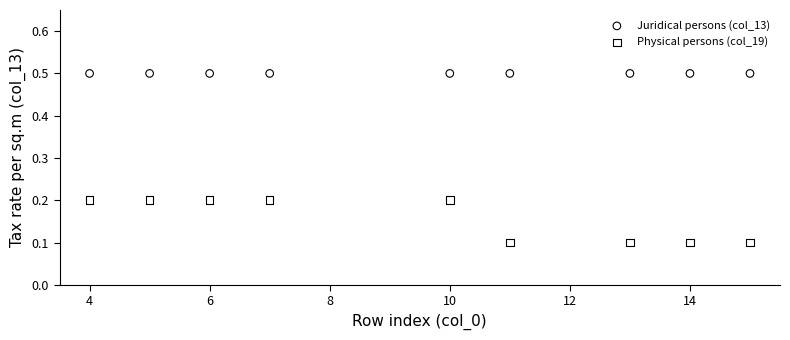

Which series reaches the maximum Y coordinate?

Juridical persons (col_13)